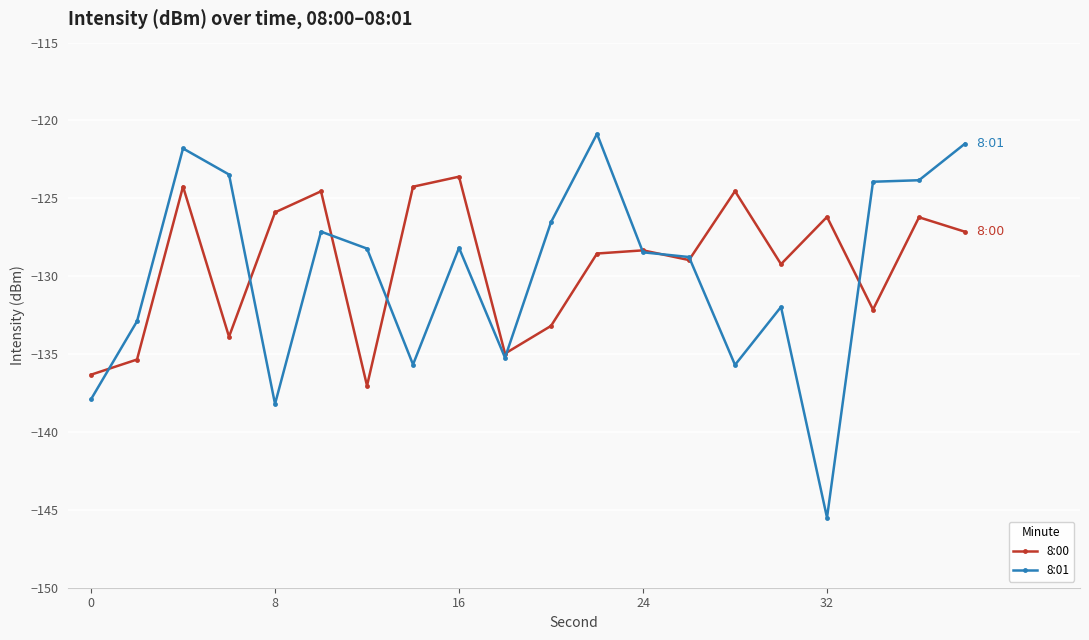

Is this an area chart (filled region under the line)?

No